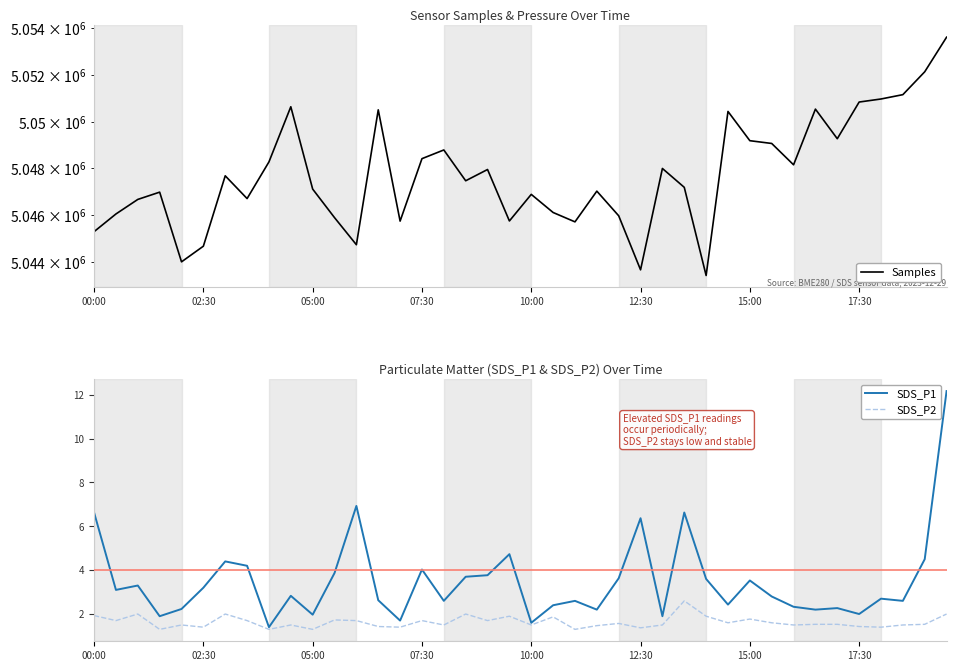

At which label does SDS_P1 first exceed 2?

00:00